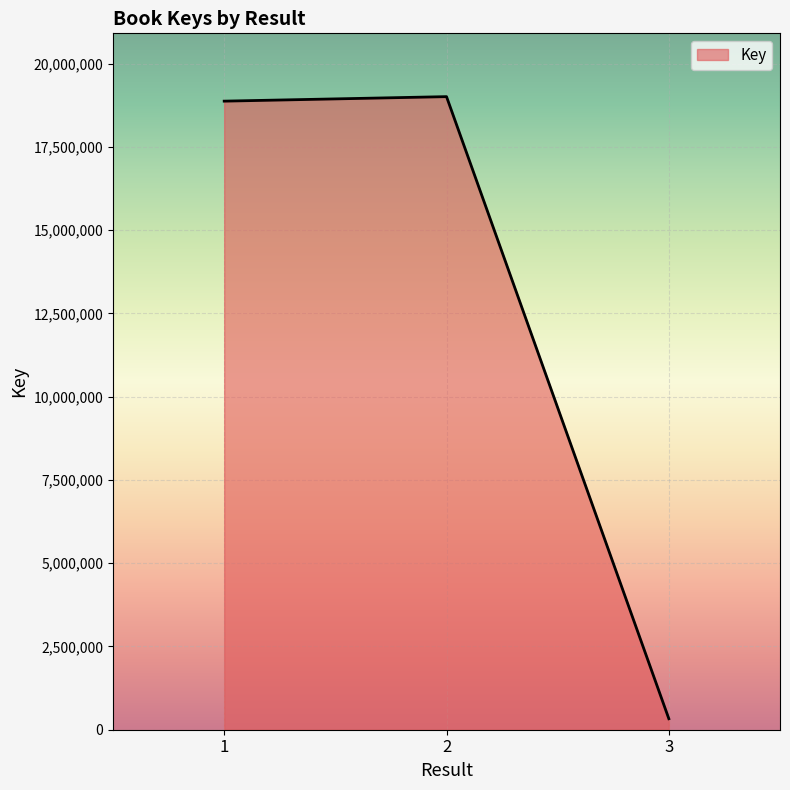

Where is the data nearest to the value 9670397?

1